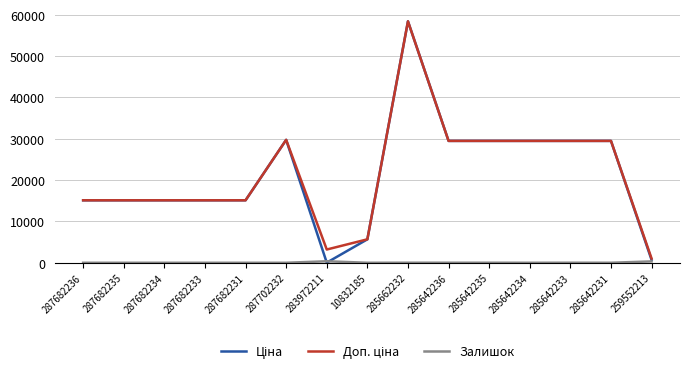

What is the difference between the highest and lowest values at 287682233?

15120.0